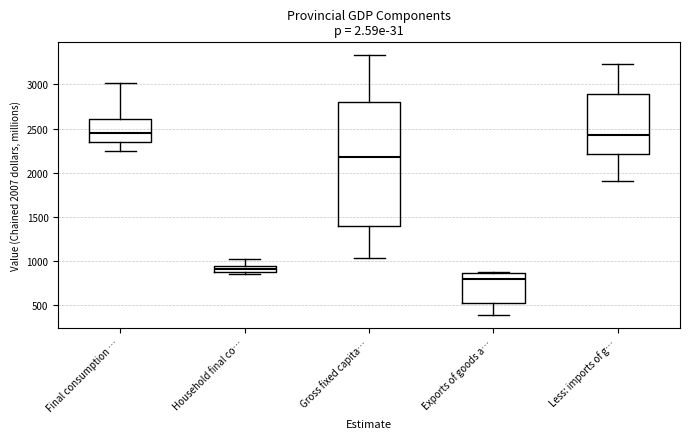

Comparing the boxes themselves (not the whiskers), which one is the tallest?

Gross fixed capita…